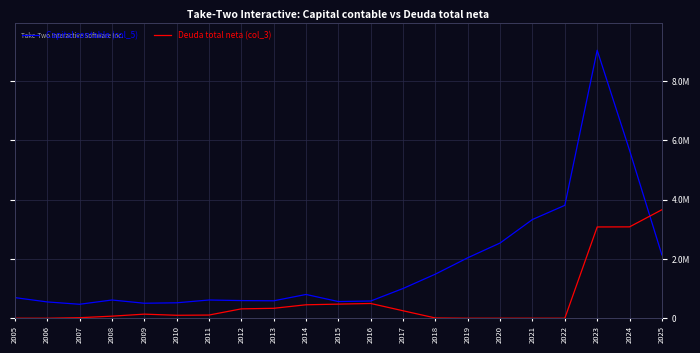

What is the difference between the maximum and second lowest values in the Deuda total neta (col_3) series?

3661100